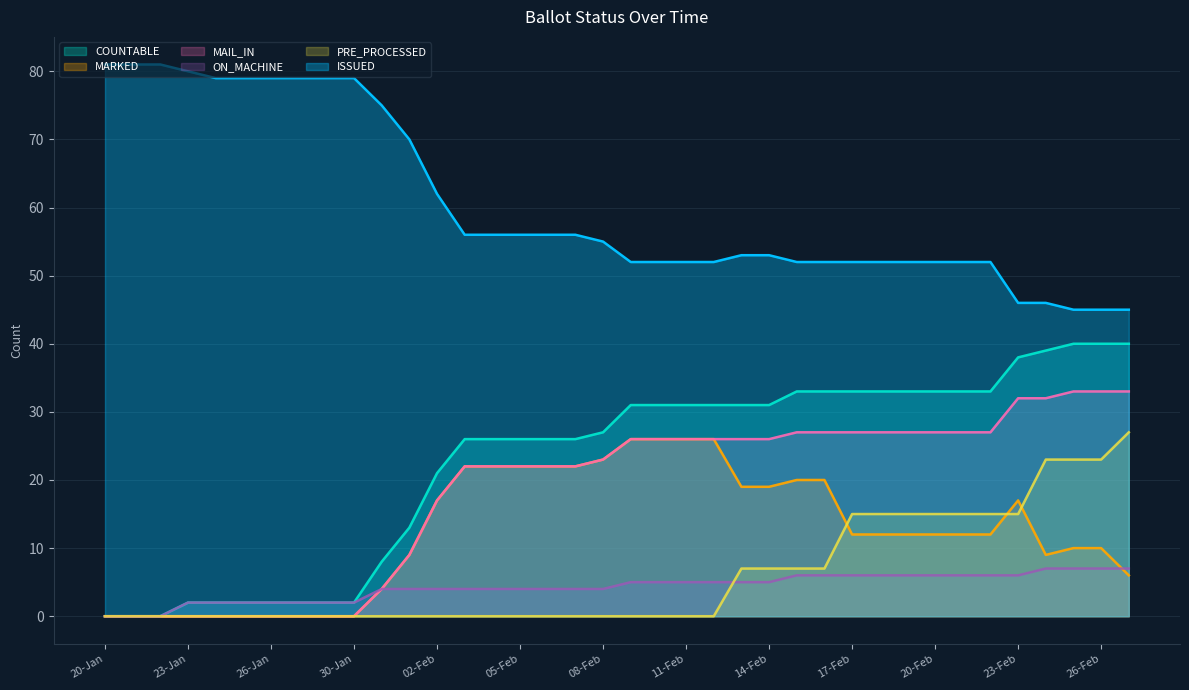

True or false: PRE_PROCESSED and MAIL_IN intersect in this chart.

False